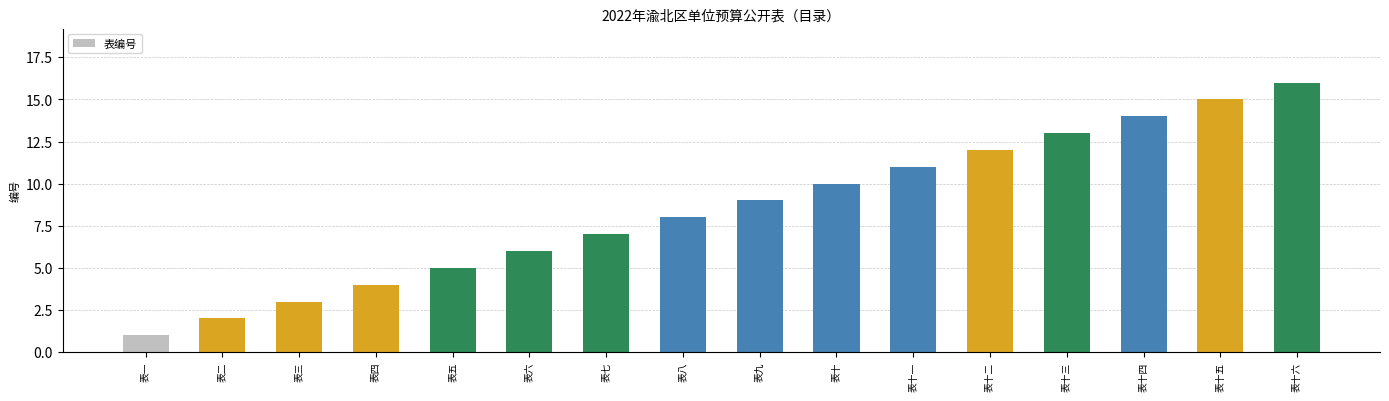

What is the difference between the maximum and minimum values?

15